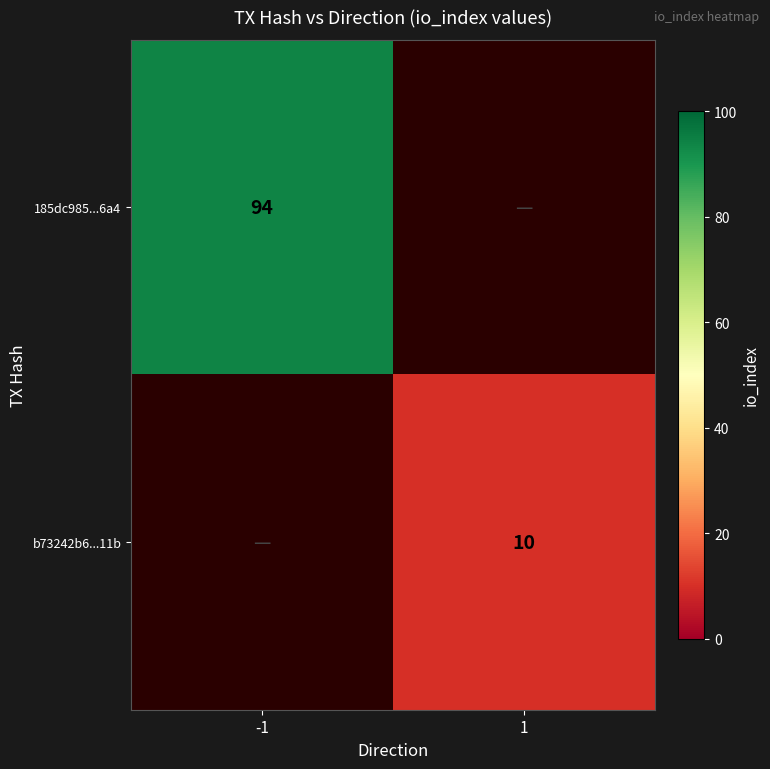

True or false: 185dc985...6a4 has a value of 94 at -1.

True